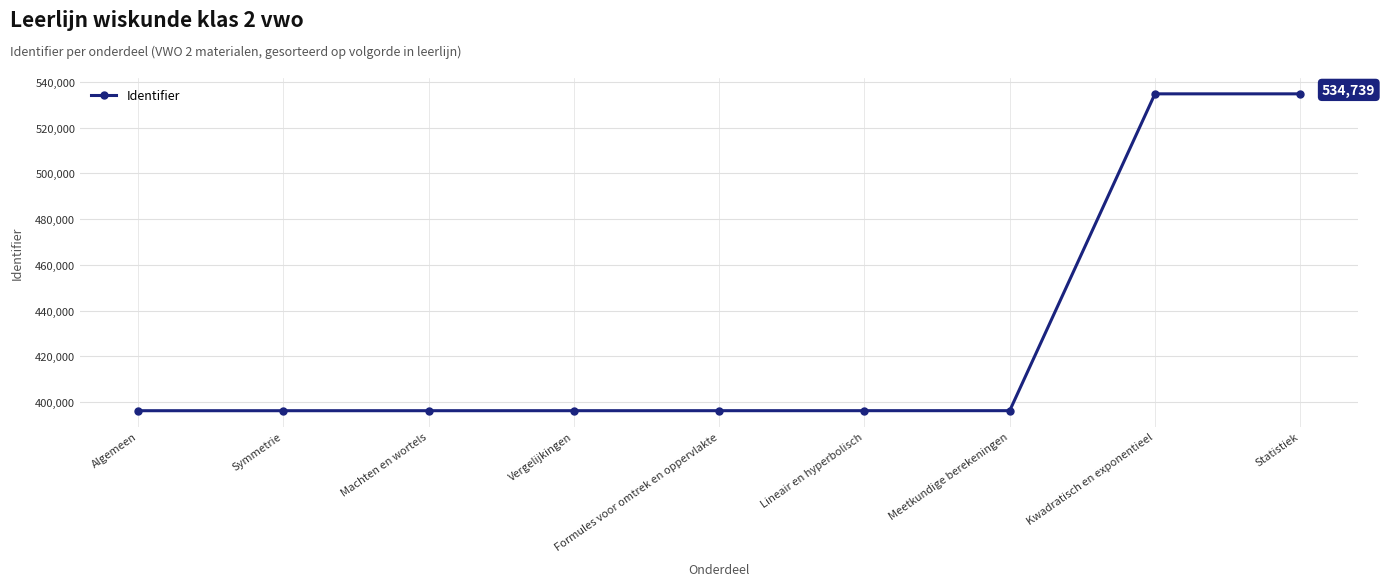

How many data points does each series have?

9